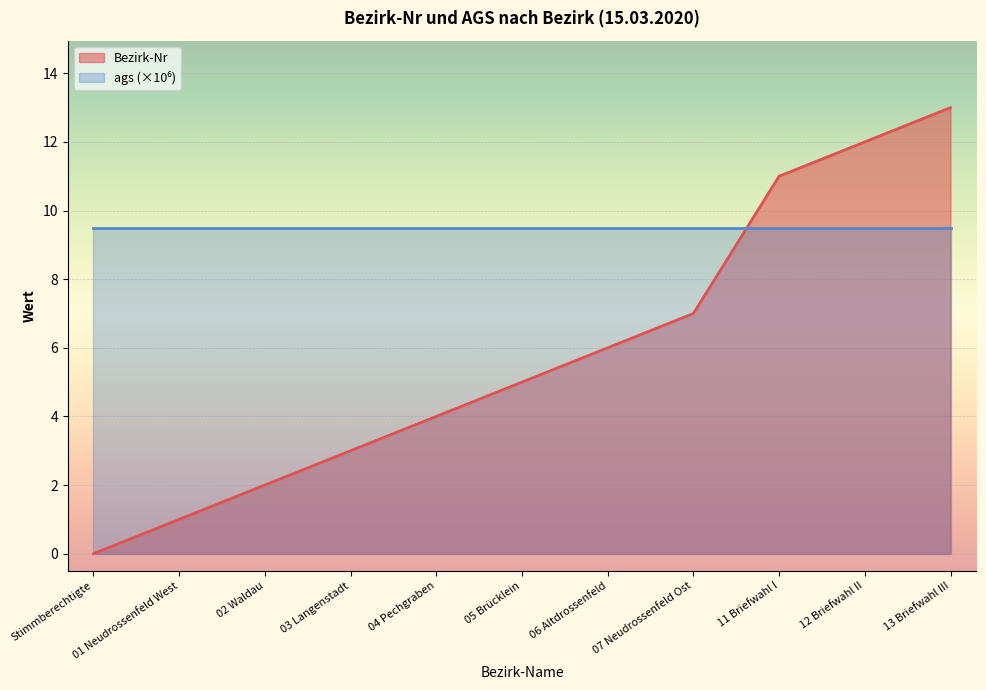

What is the sum of all values?

64